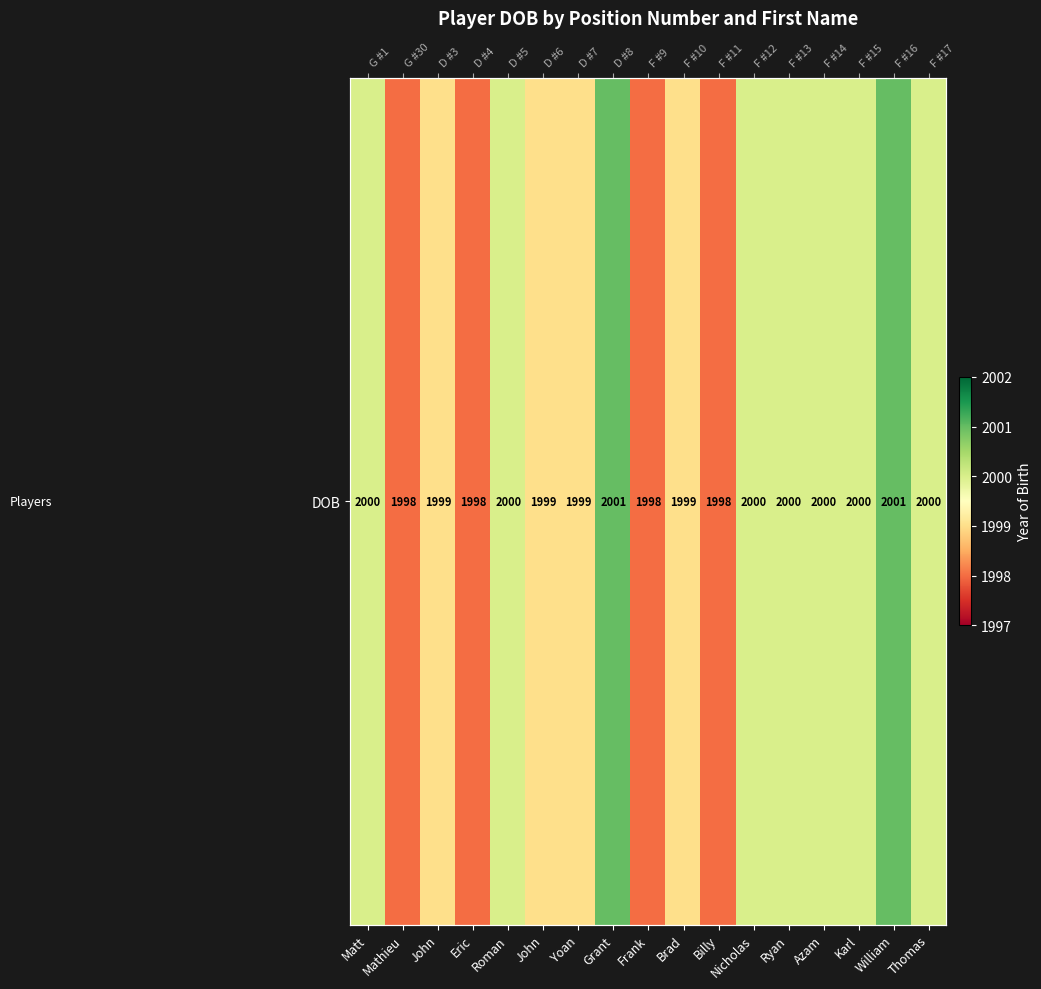

List the labels in order of value, smallest first.

Mathieu, Eric, Frank, Billy, John, John, Yoan, Brad, Matt, Roman, Nicholas, Ryan, Azam, Karl, Thomas, Grant, William